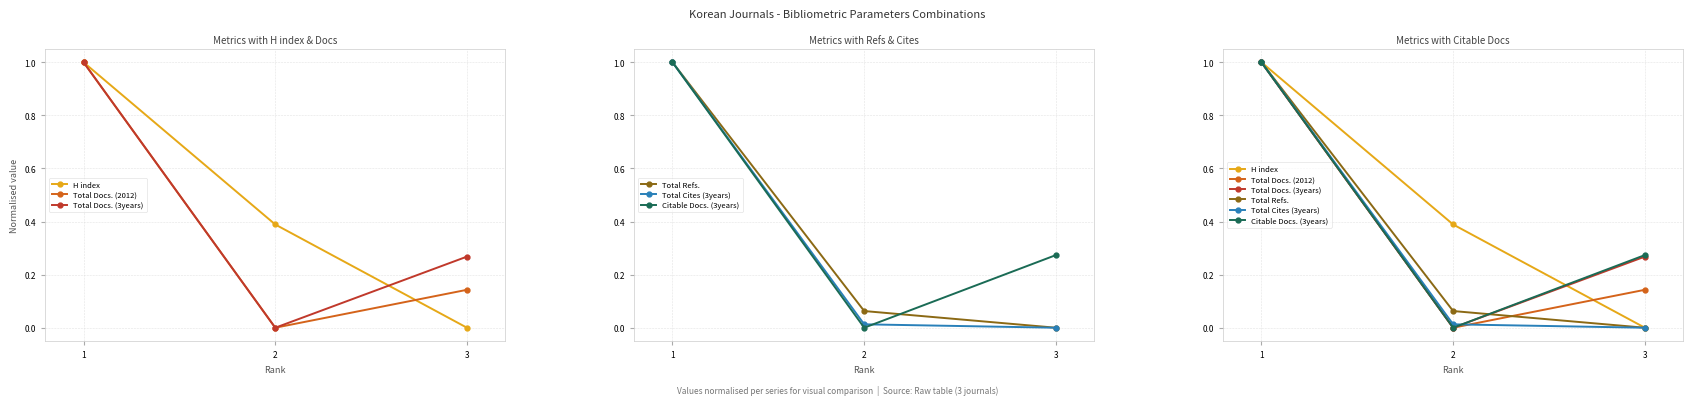

At which category does the chart reach its minimum across all series?

3